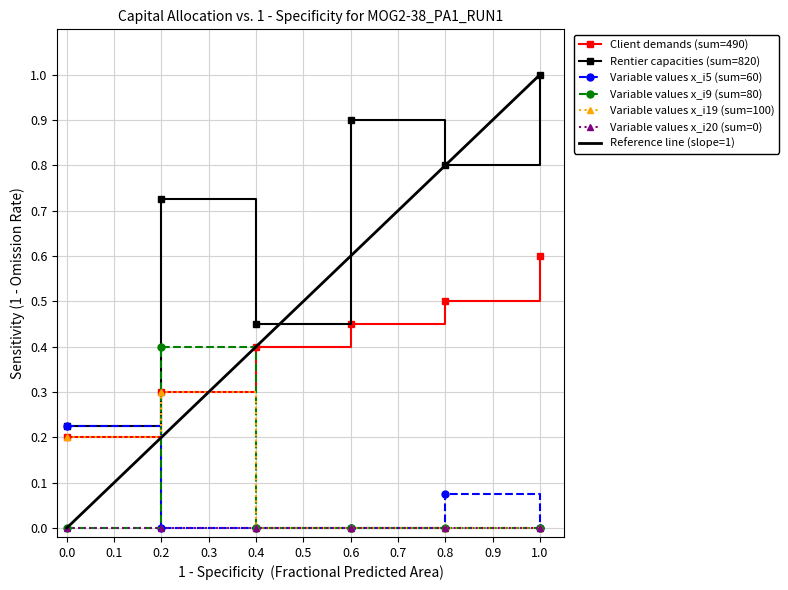

Is the value of Variable values x_i5 (sum=60) at 0.8 greater than the value of Rentier capacities (sum=820) at 0.8?

No